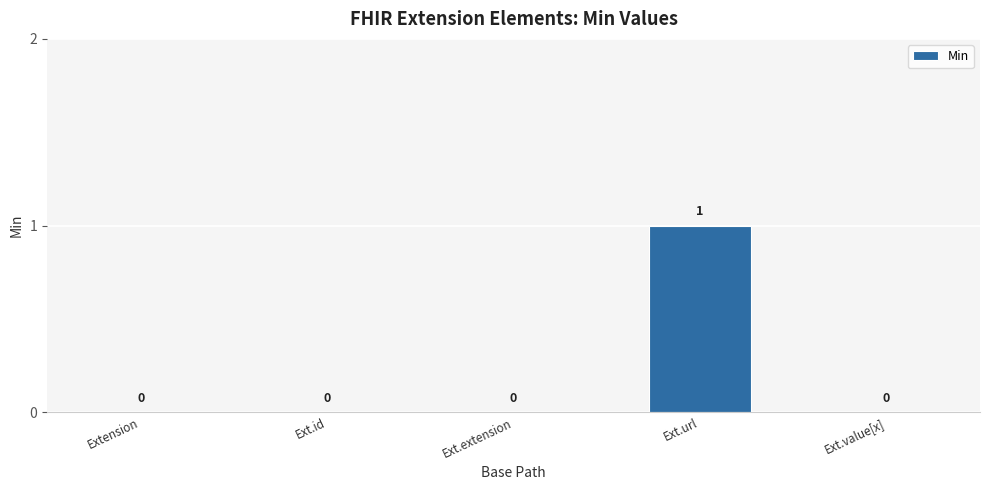

How many distinct data groups are displayed?

1